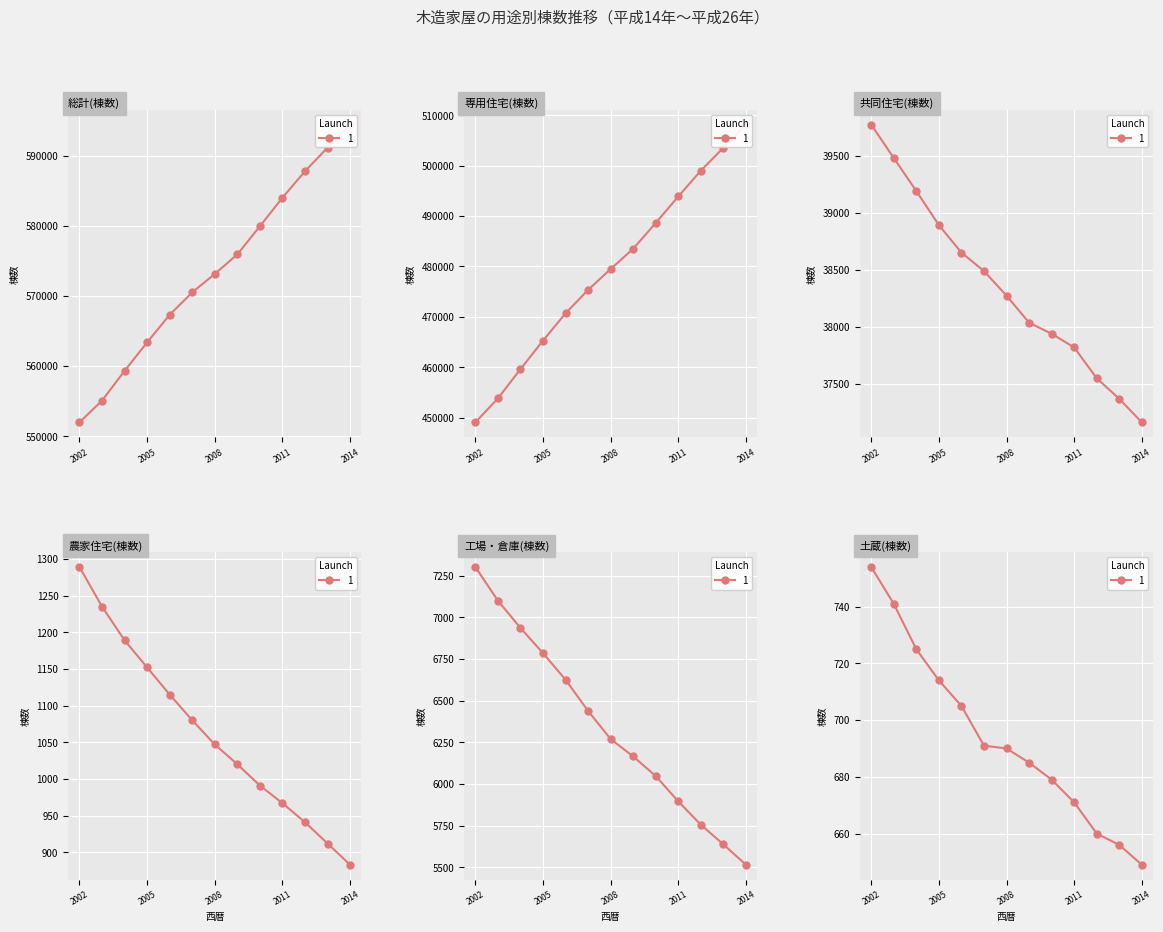

Where does the 土蔵(棟数) series first go above 690?

2002